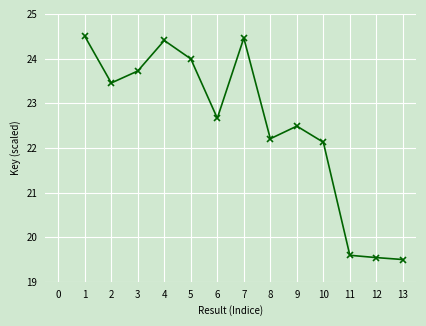

True or false: the data has more than 0 interior local peaks.

True